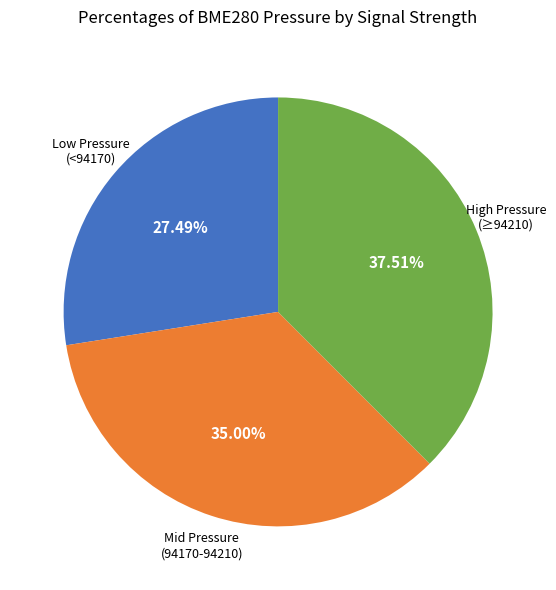

Is there a majority slice in this chart?

No